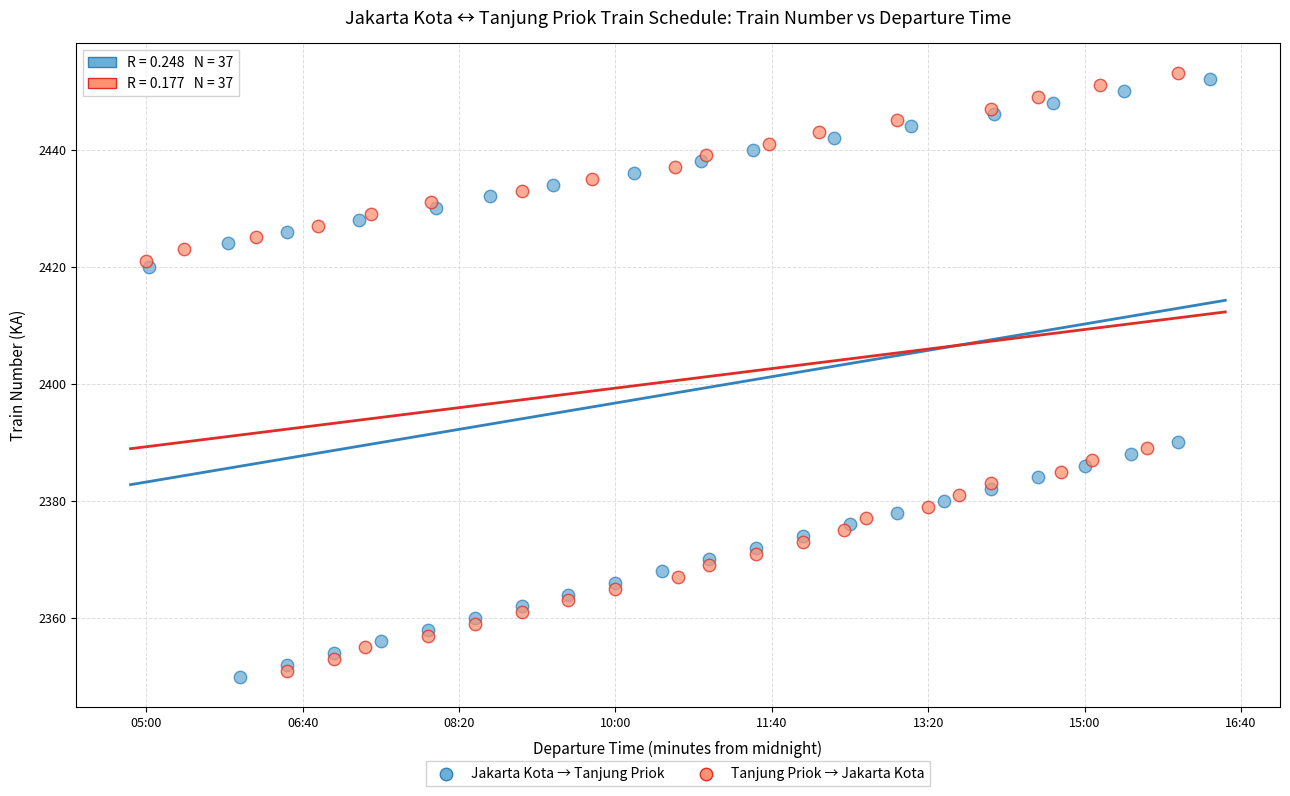

Which series contains the lowest Y value?

Jakarta Kota → Tanjung Priok